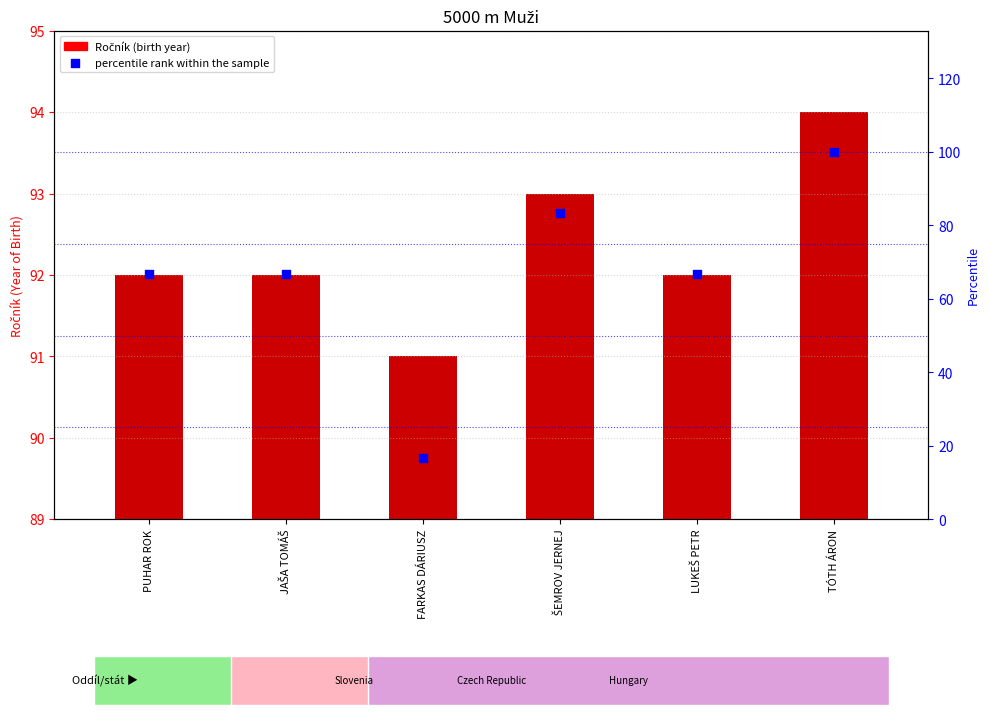

What is the total value across all series at JAŠA TOMÁŠ?

158.7